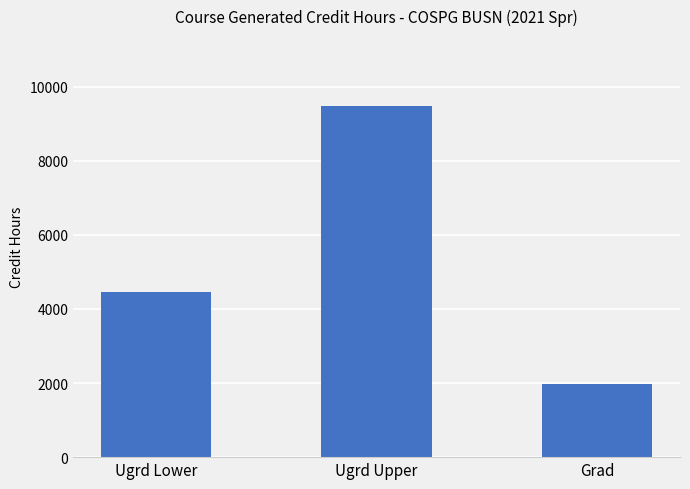

What are all the series names shown in the legend?

Ugrd Lower, Ugrd Upper, Grad